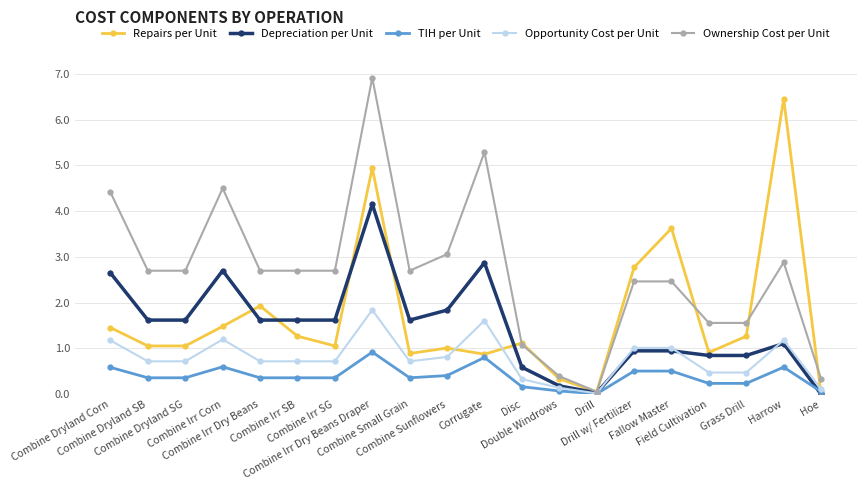

What is the label of the 4th point from the right?

Field Cultivation